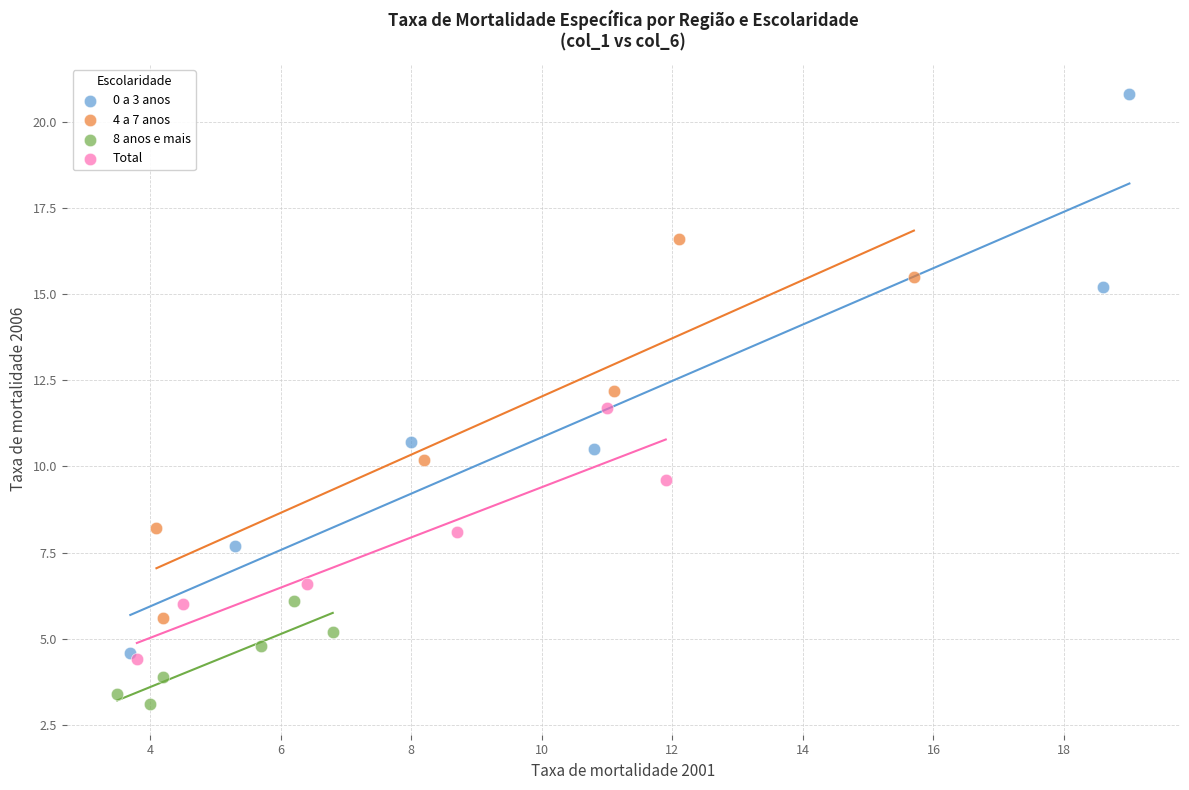

Which series reaches the minimum Y coordinate?

8 anos e mais